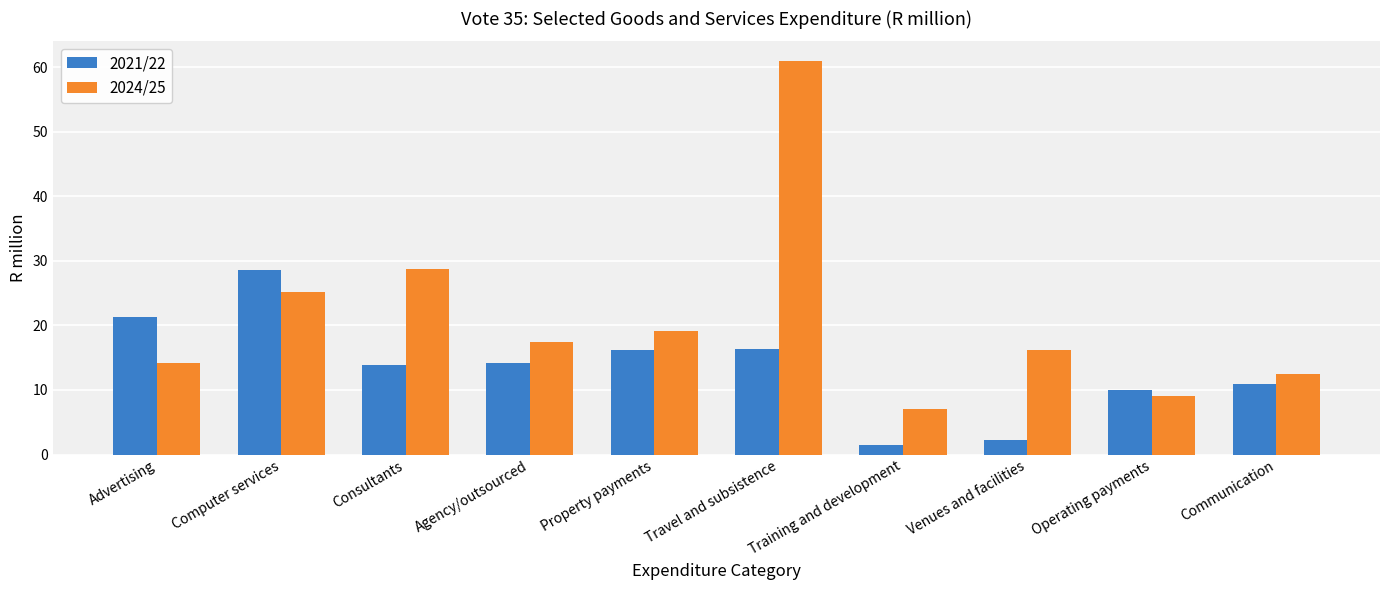

Which series has the largest range (max minus min)?

2024/25